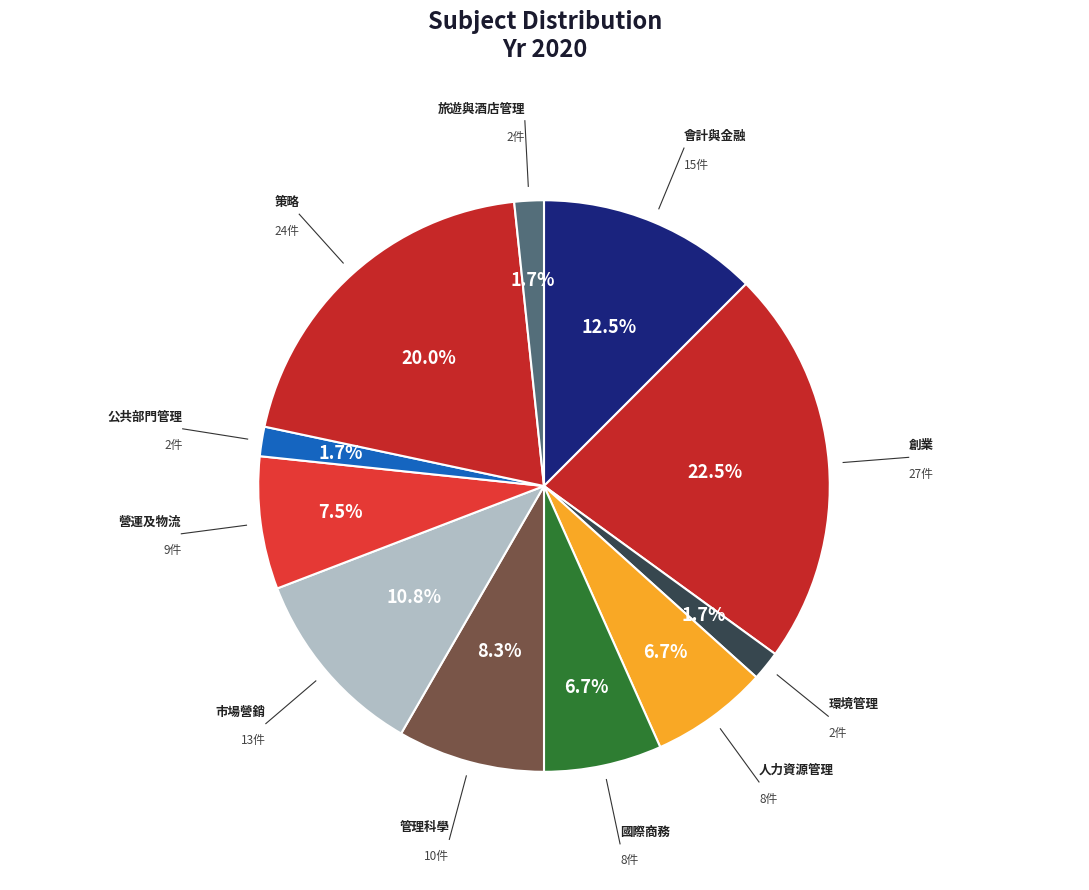

Rank the categories by value from highest to lowest.

創業, 策略, 會計與金融, 市場營銷, 管理科學, 營運及物流, 人力資源管理, 國際商務, 環境管理, 公共部門管理, 旅遊與酒店管理